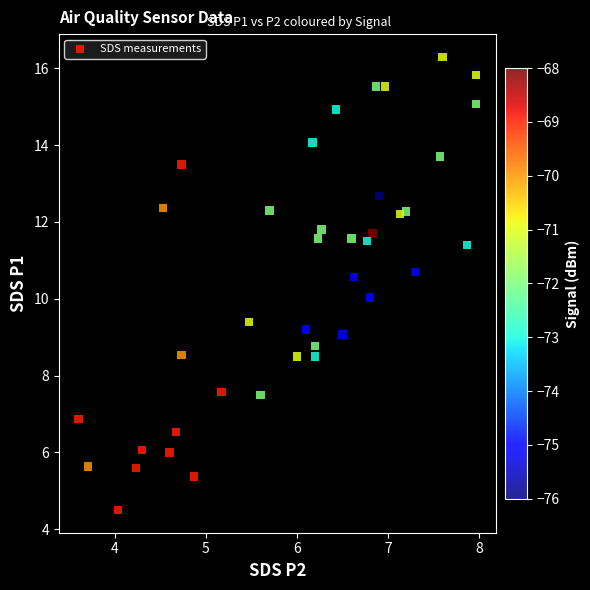

What is the range of X values (max minus min)?

4.4